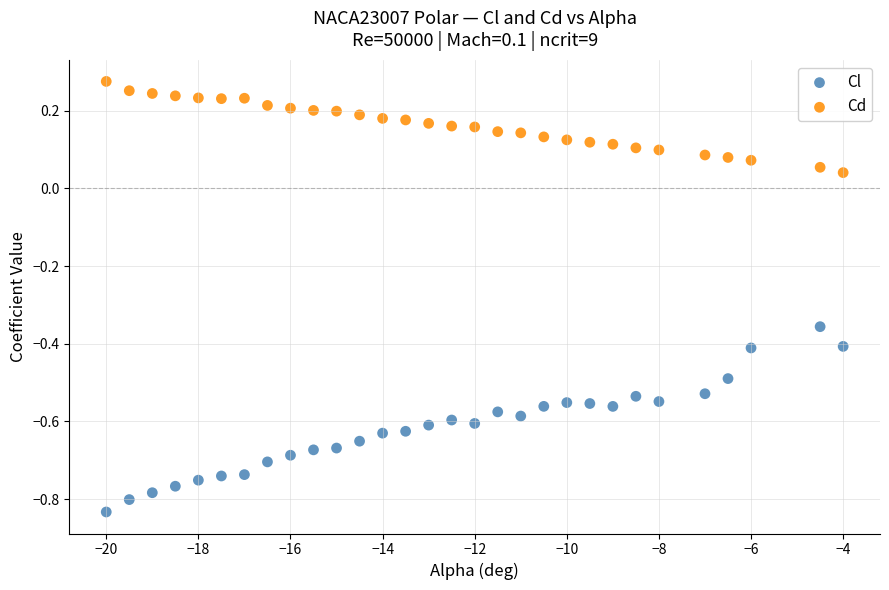

Across all data points, what is the range of X values (max minus min)?

16.0